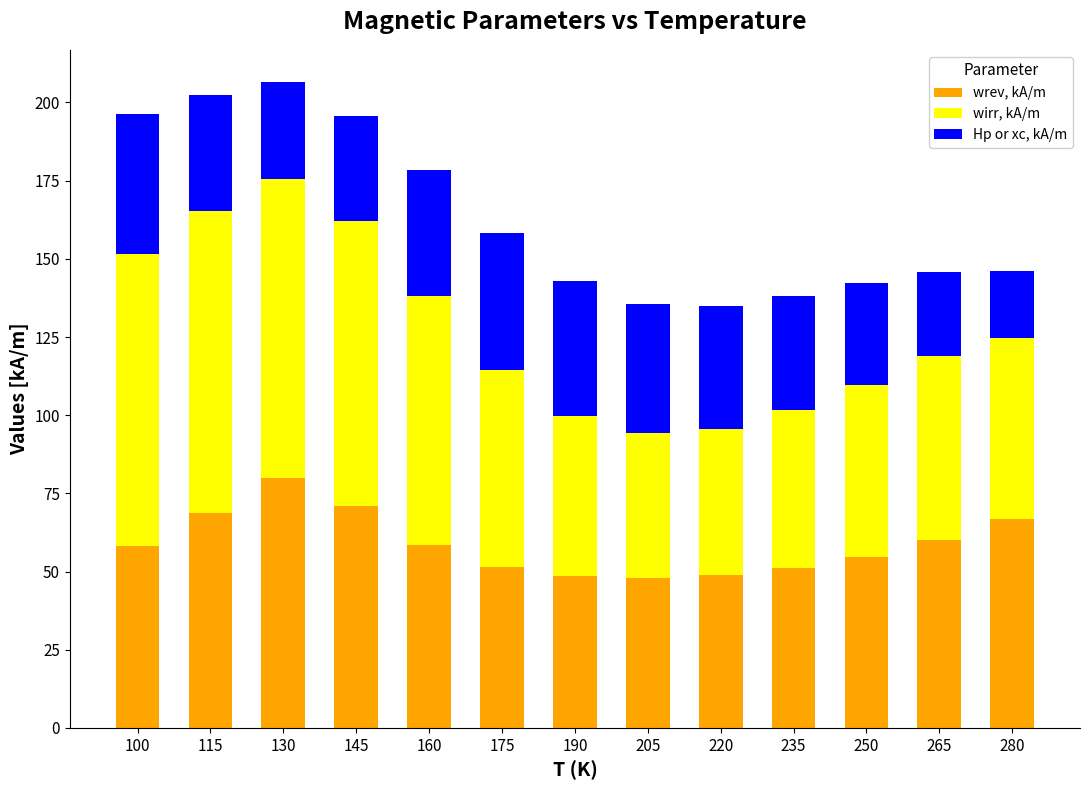

The wrev, kA/m series shows 60.2 at 265. True or false?

True